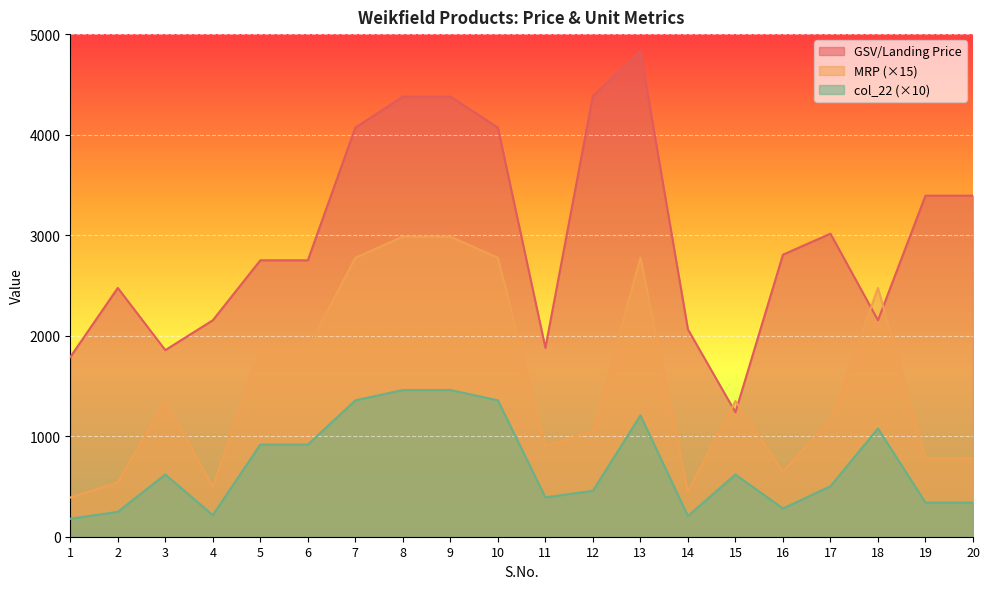

In col_22, how many points are lower than both neighbors (excluding endpoints)?

4